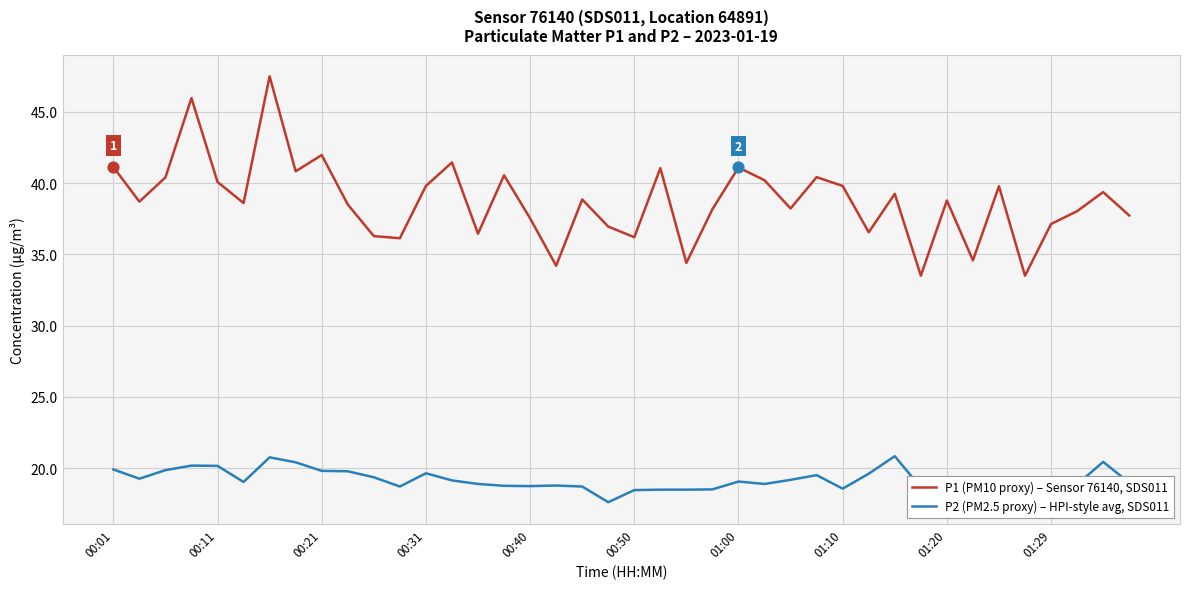

What is the highest value of the P1 (PM10 proxy) – Sensor 76140, SDS011 series?

47.5